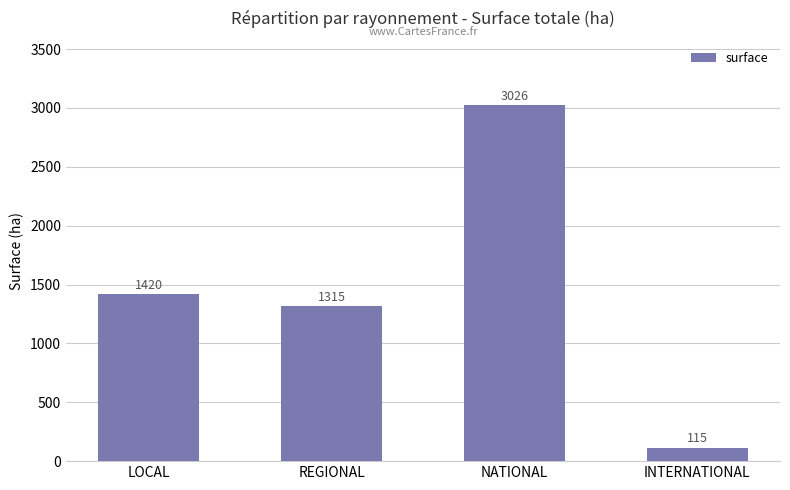

The value at LOCAL is 900. True or false?

False